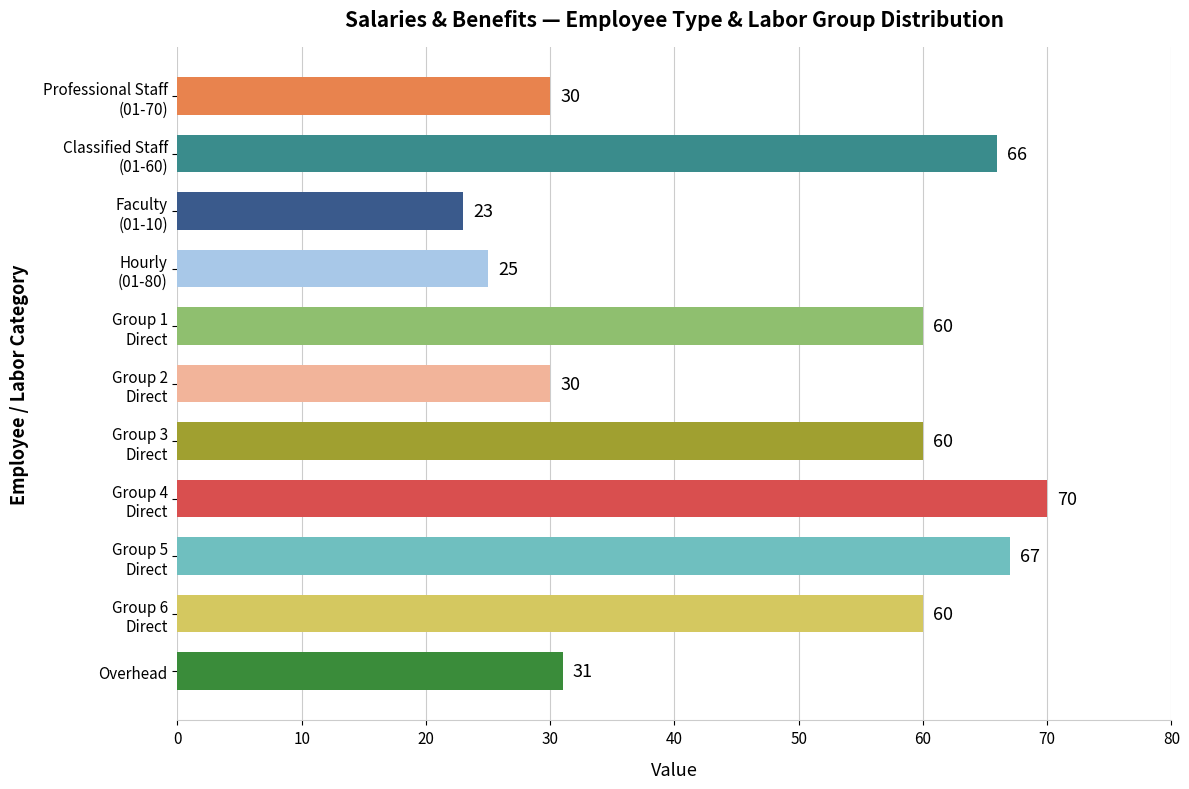

The value at Overhead is 12. True or false?

False